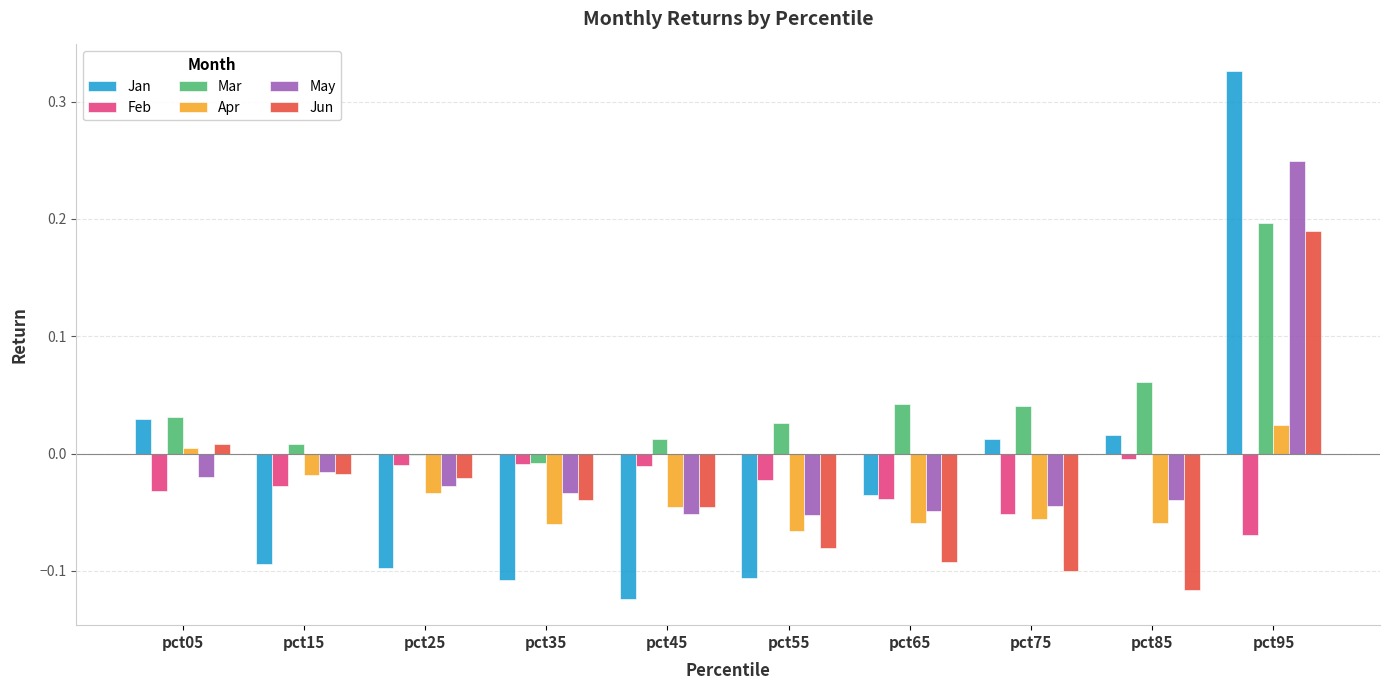

Is it true that Jan equals 0.0 at pct75?

True